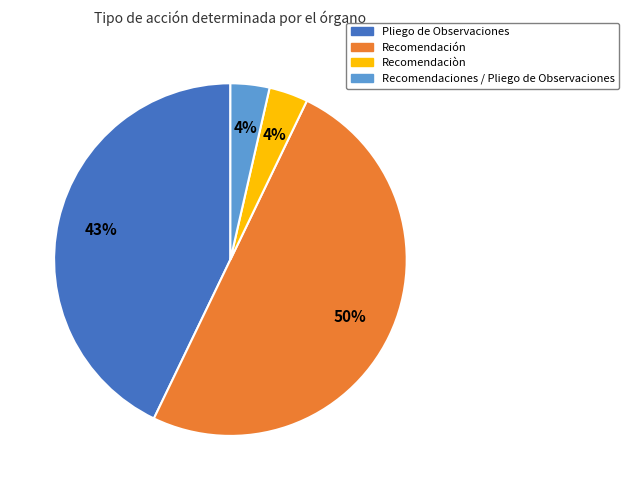

To the nearest percent, what percentage of the pie is Recomendación?

50%